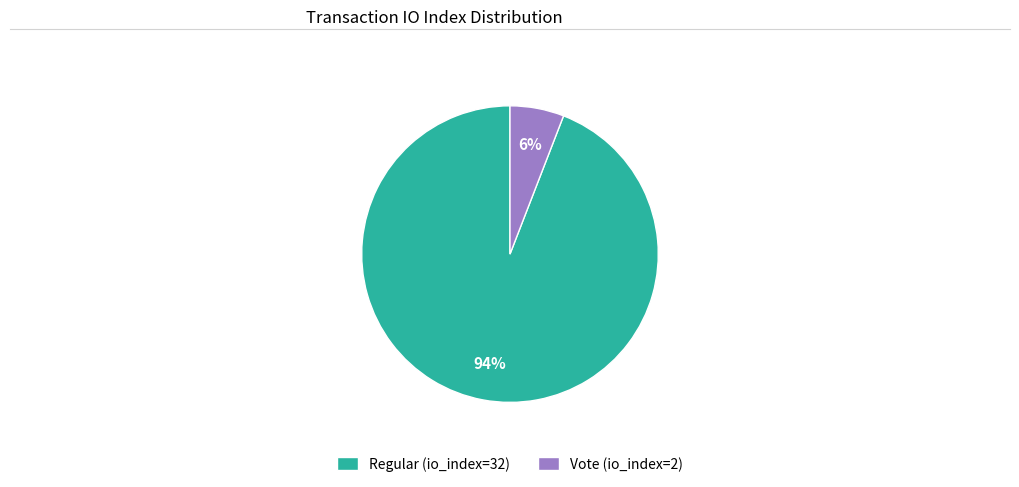

Which category has the biggest portion of the pie?

Regular (io_index=32)